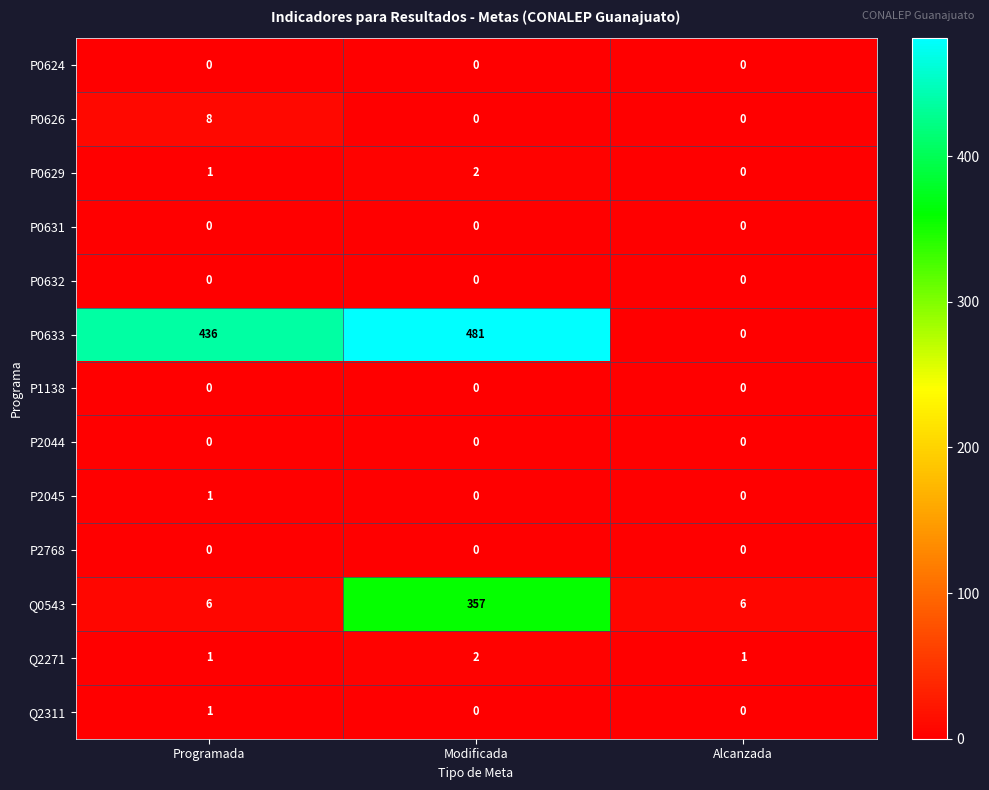

Which category has the highest value across all series?

Modificada